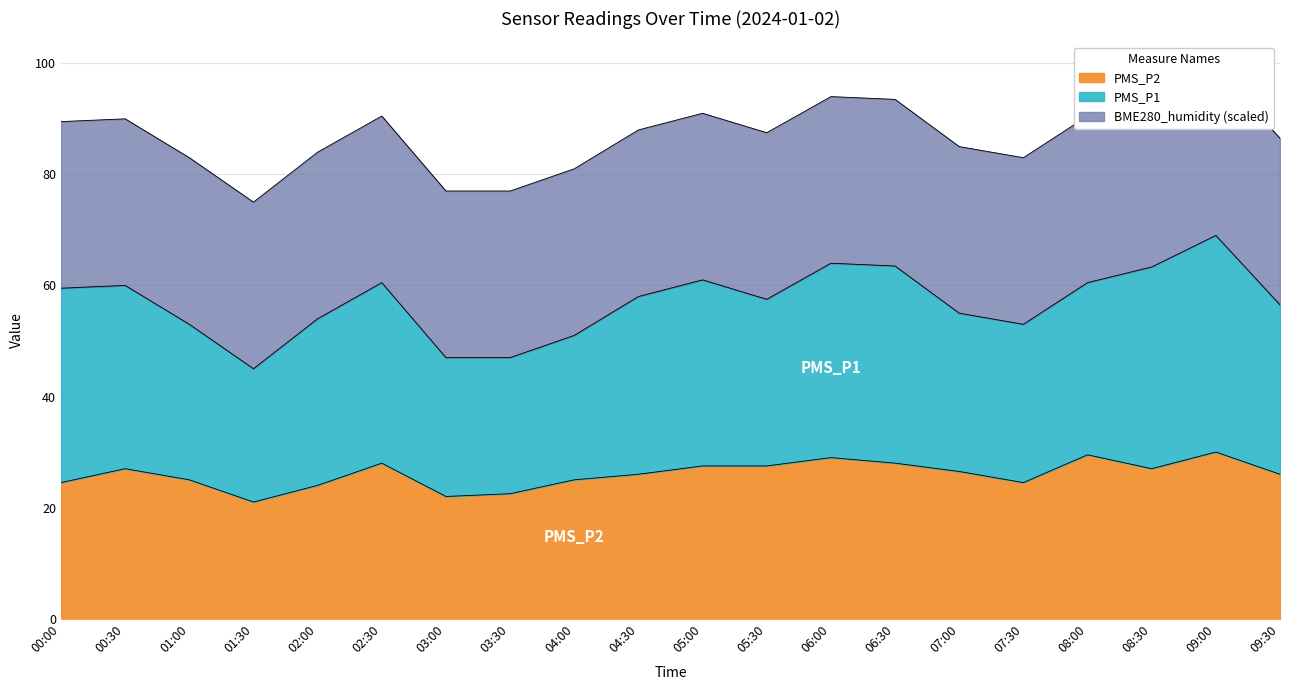

The value of PMS_P2 at 00:00 is 42.3. True or false?

False